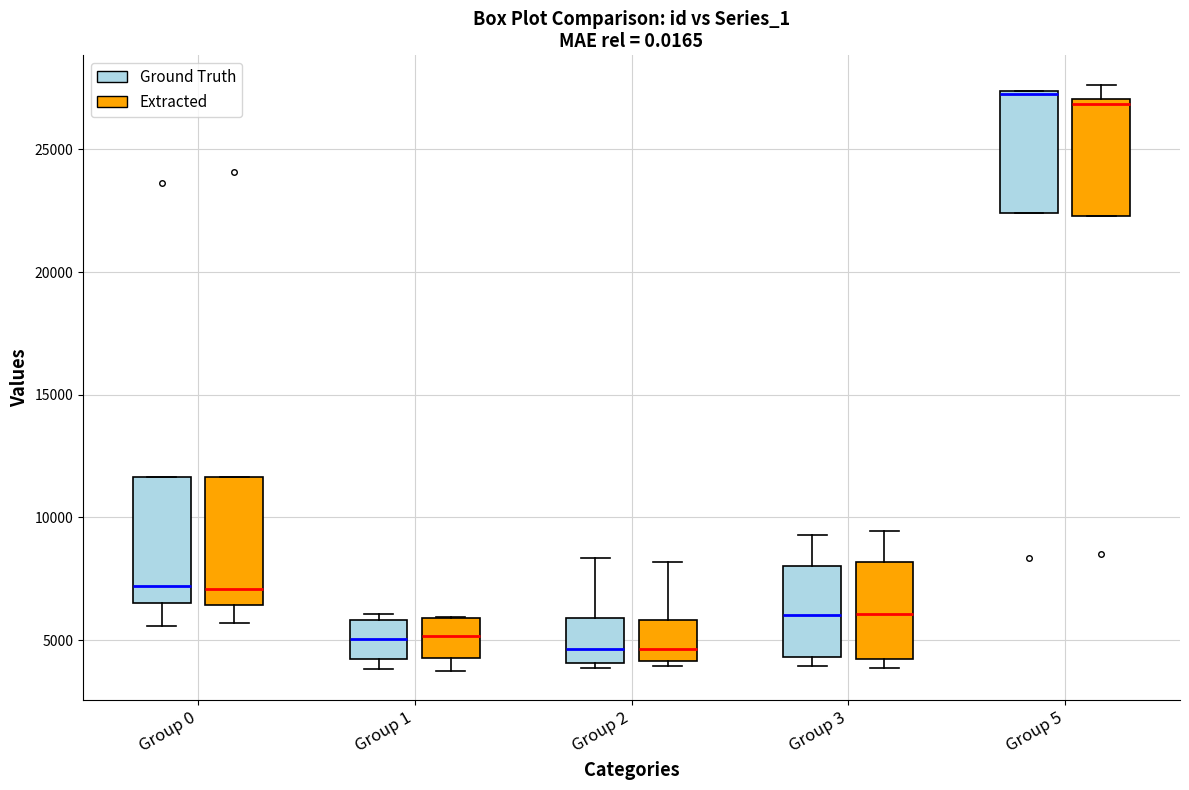

Reading left to right, transcribe this box plot: for each box, give where its median line is, the range the box spans, and where its two whiskers end, as read against the y-axis. The values are not printed on the chart, so give them approximately, as read against the axis.

Group 0 (Ground Truth): median 7000, box 6500 to 11500, whiskers 5500 to 11500
Group 0 (Extracted): median 7000, box 6500 to 11500, whiskers 5500 to 11500
Group 1 (Ground Truth): median 5000, box 4000 to 6000, whiskers 4000 (just below the box's lower edge) to 6000 (just above the box's upper edge)
Group 1 (Extracted): median 5000, box 4500 to 6000, whiskers 3500 to 6000
Group 2 (Ground Truth): median 4500, box 4000 to 6000, whiskers 4000 (just below the box's lower edge) to 8500
Group 2 (Extracted): median 4500, box 4000 to 6000, whiskers 4000 (just below the box's lower edge) to 8000
Group 3 (Ground Truth): median 6000, box 4500 to 8000, whiskers 4000 to 9500
Group 3 (Extracted): median 6000, box 4000 to 8000, whiskers 4000 (just below the box's lower edge) to 9500
Group 5 (Ground Truth): median 27000, box 22500 to 27500, whiskers 22500 to 27500
Group 5 (Extracted): median 27000 (just below the box's upper edge), box 22500 to 27000, whiskers 22500 to 27500